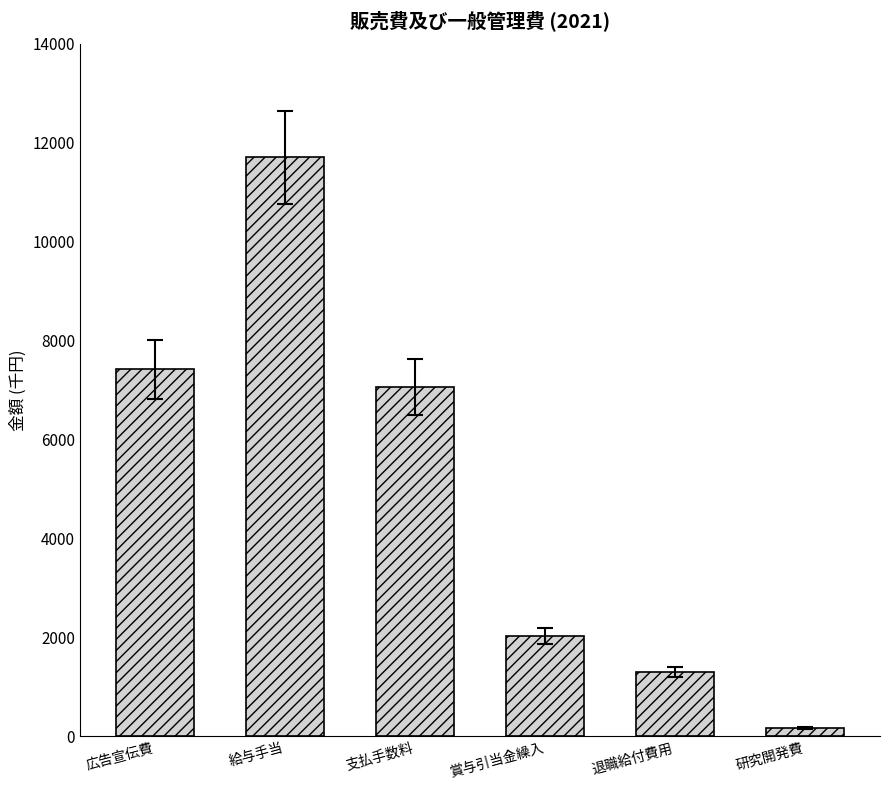

Reading right to left, list all the values displayed in this chart.

170	1307	2031	7063	11703	7419